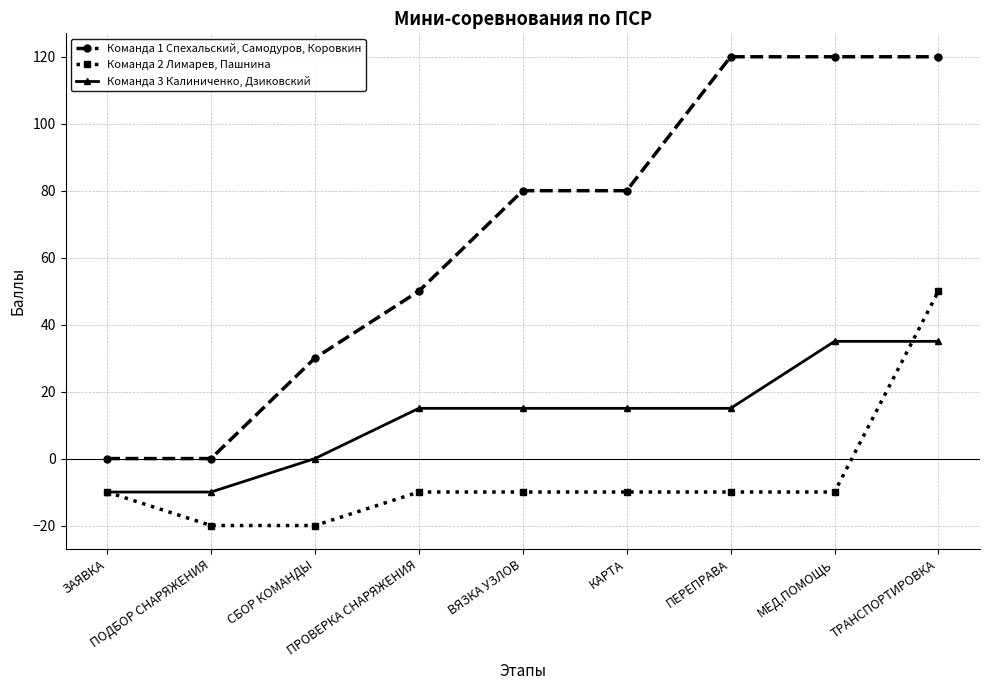

Rank the series by their maximum value, from lowest to highest.

Команда 3 Калиниченко, Дзиковский, Команда 2 Лимарев, Пашнина, Команда 1 Спехальский, Самодуров, Коровкин